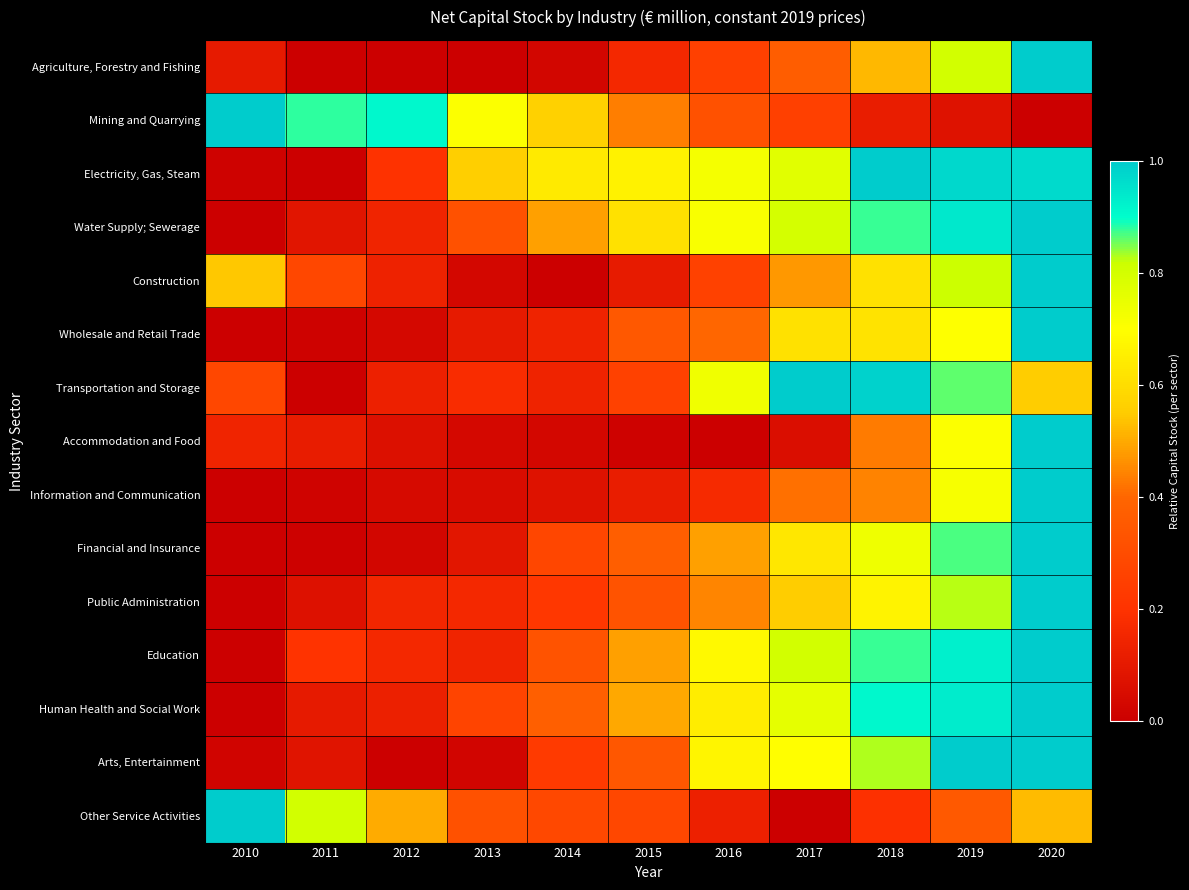

Which has a higher value, 2012 or 2016?

2016